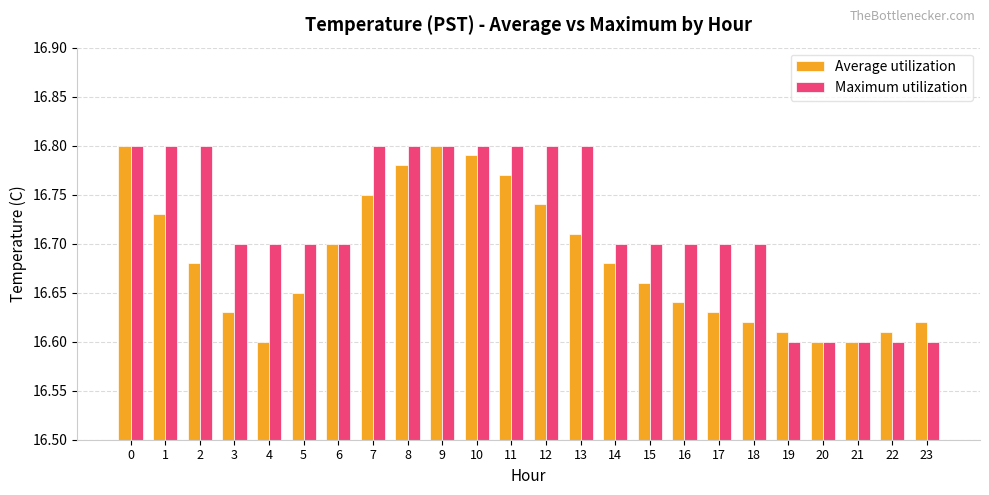

Is the value of Average utilization at 12 greater than the value of Maximum utilization at 12?

No